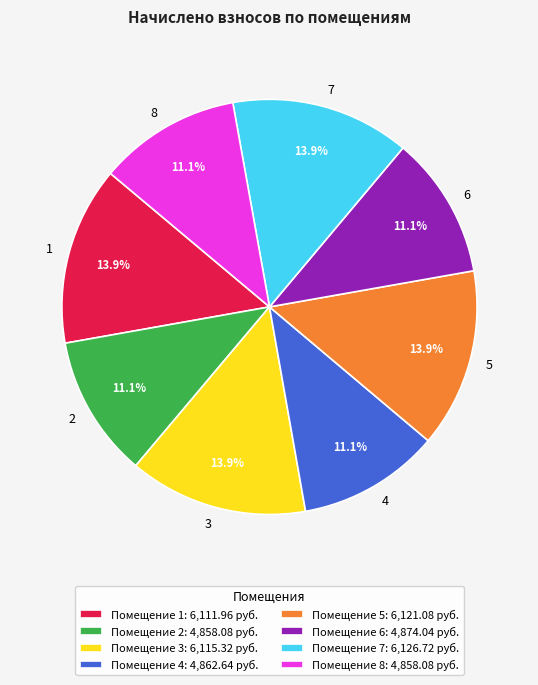

How many segments does this pie chart have?

8